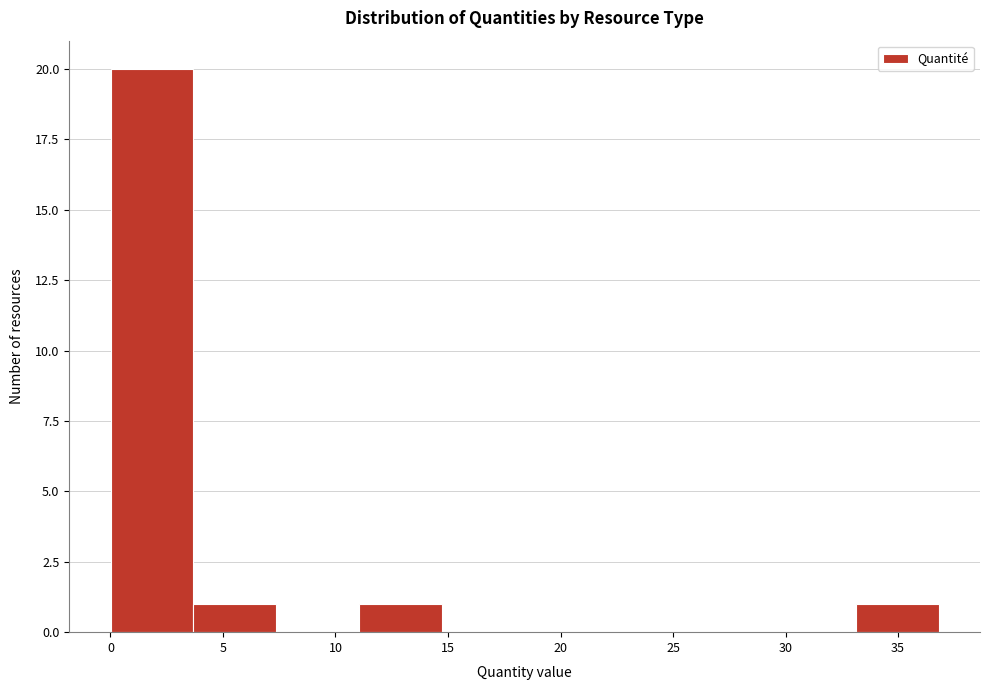

Over which range of the x-axis is the bar tallest?

0.0 to 3.5